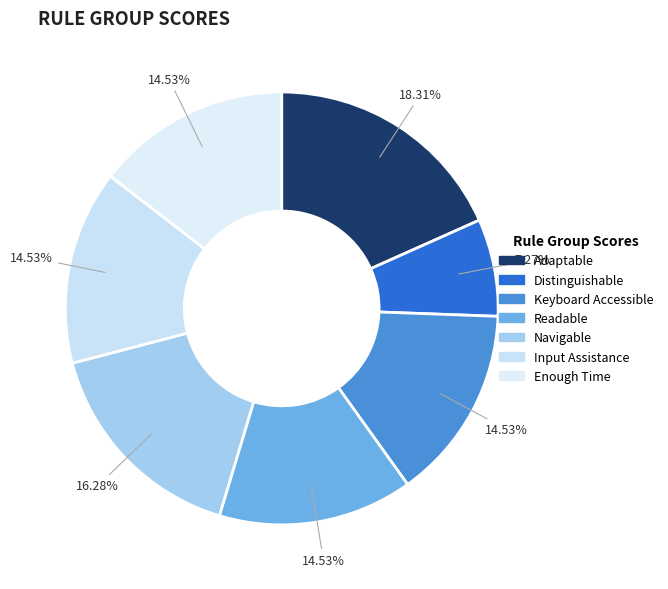

What is the largest slice in the pie chart?

Adaptable